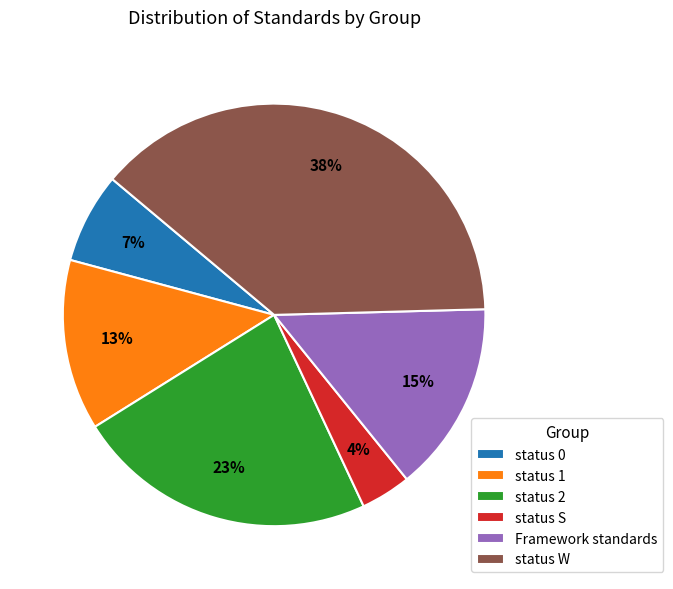

Is the sum of status S and status 2 greater than half?

No